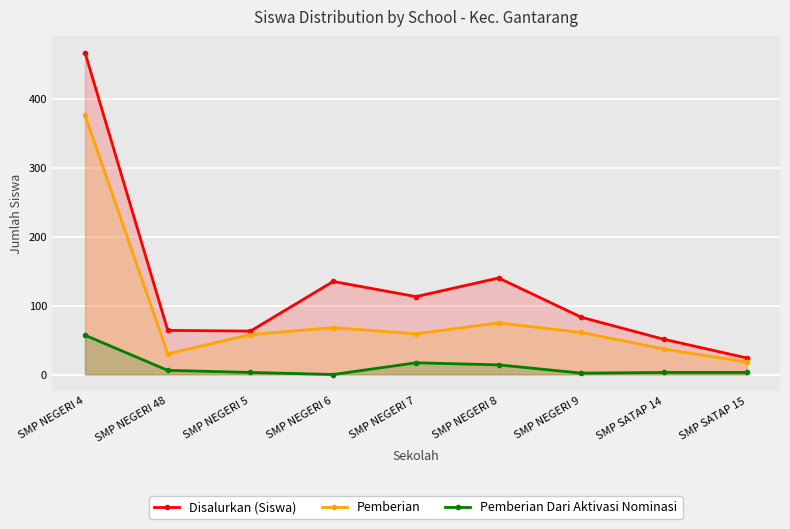

At which category is the sum across all series the highest?

SMP NEGERI 4